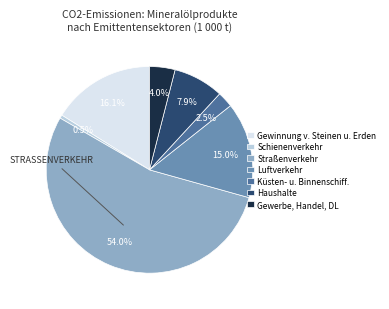

Is there any slice that represents more than half of the pie?

Yes